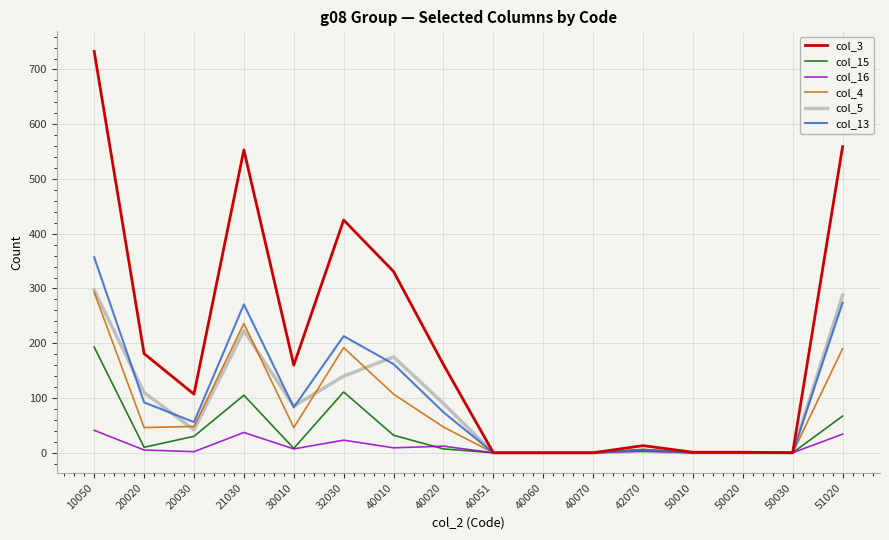

Is it true that col_3 equals 181 at 20020?

True